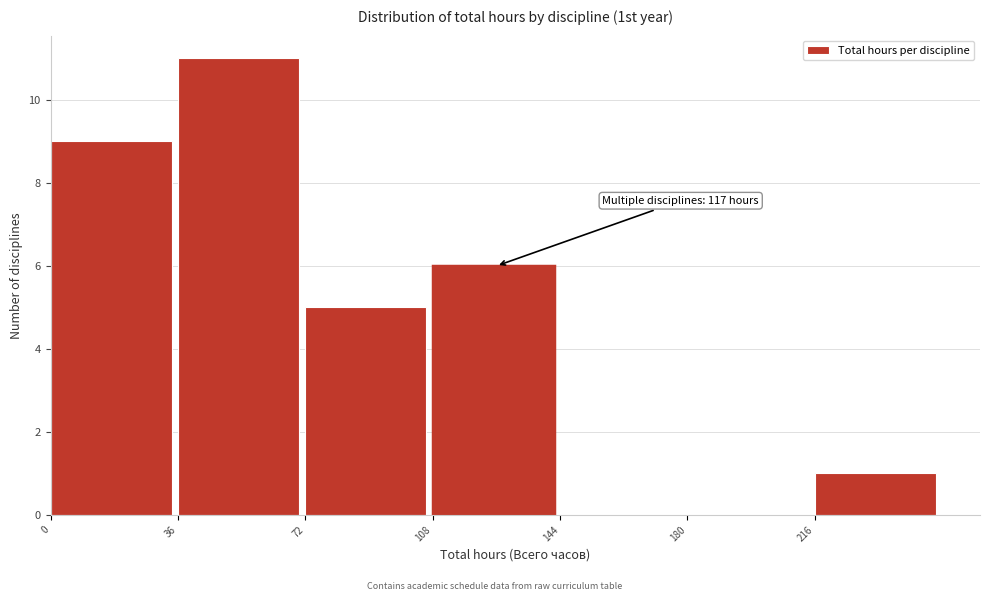

Over which range of the x-axis is the bar tallest?

36 to 72